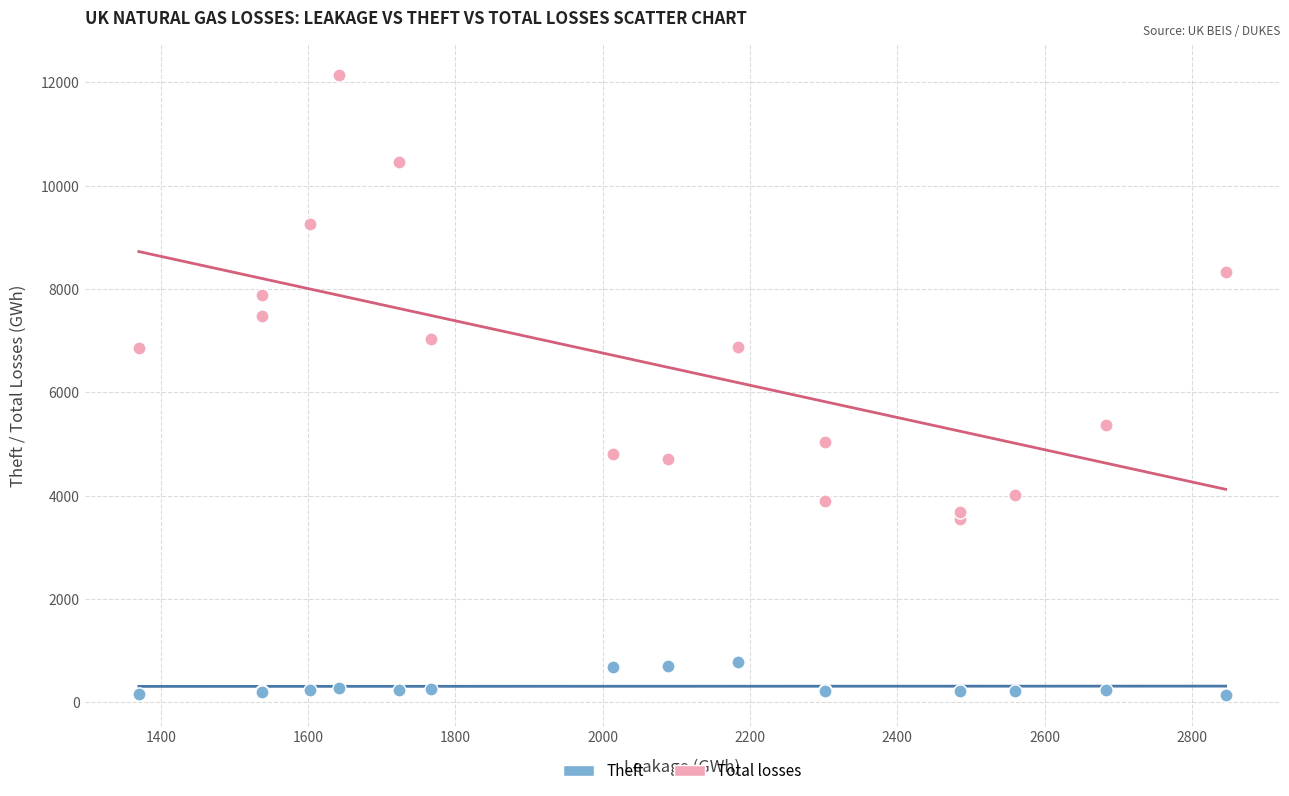

Which series has the widest spread of Y values?

Total losses